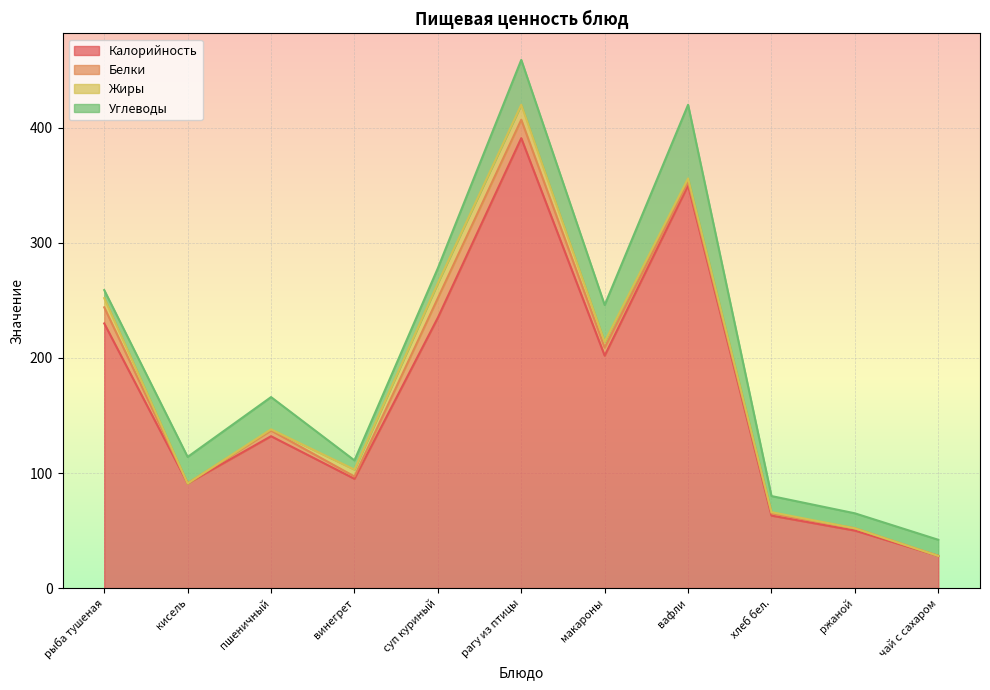

Where does the Белки series first go above 3?

рыба тушеная